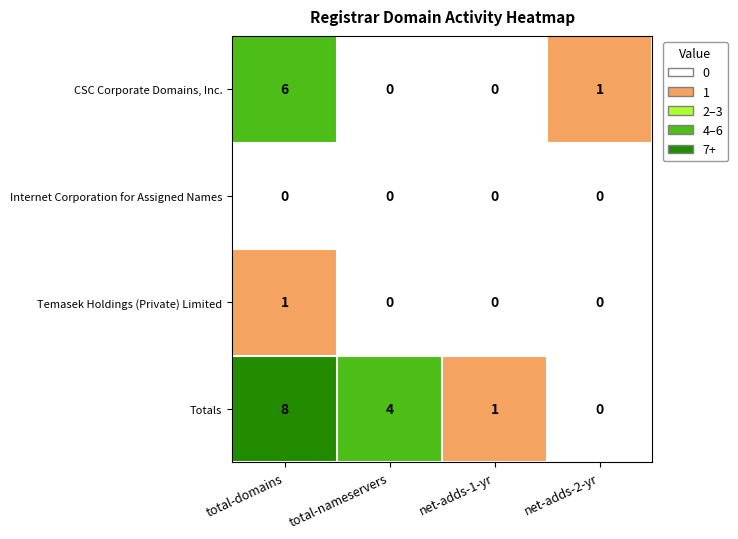

Where does the Totals series first go above 4?

total-domains